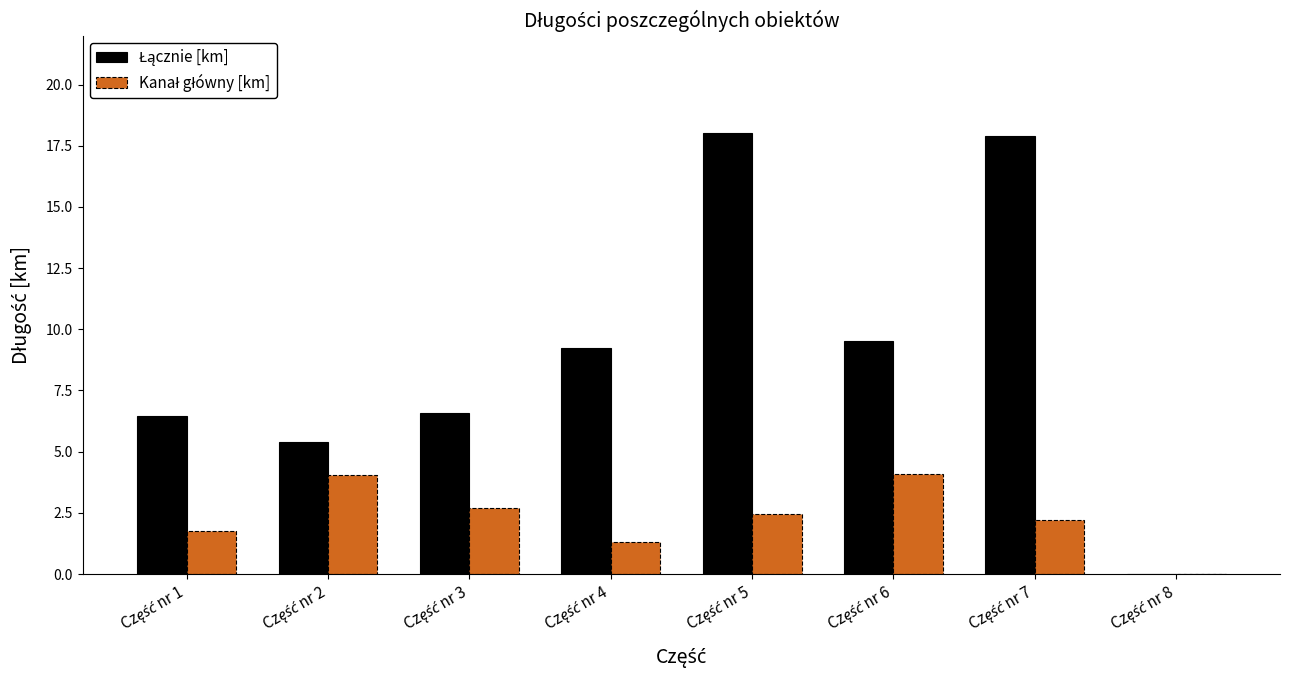

What is the maximum value shown in the chart?

18.0